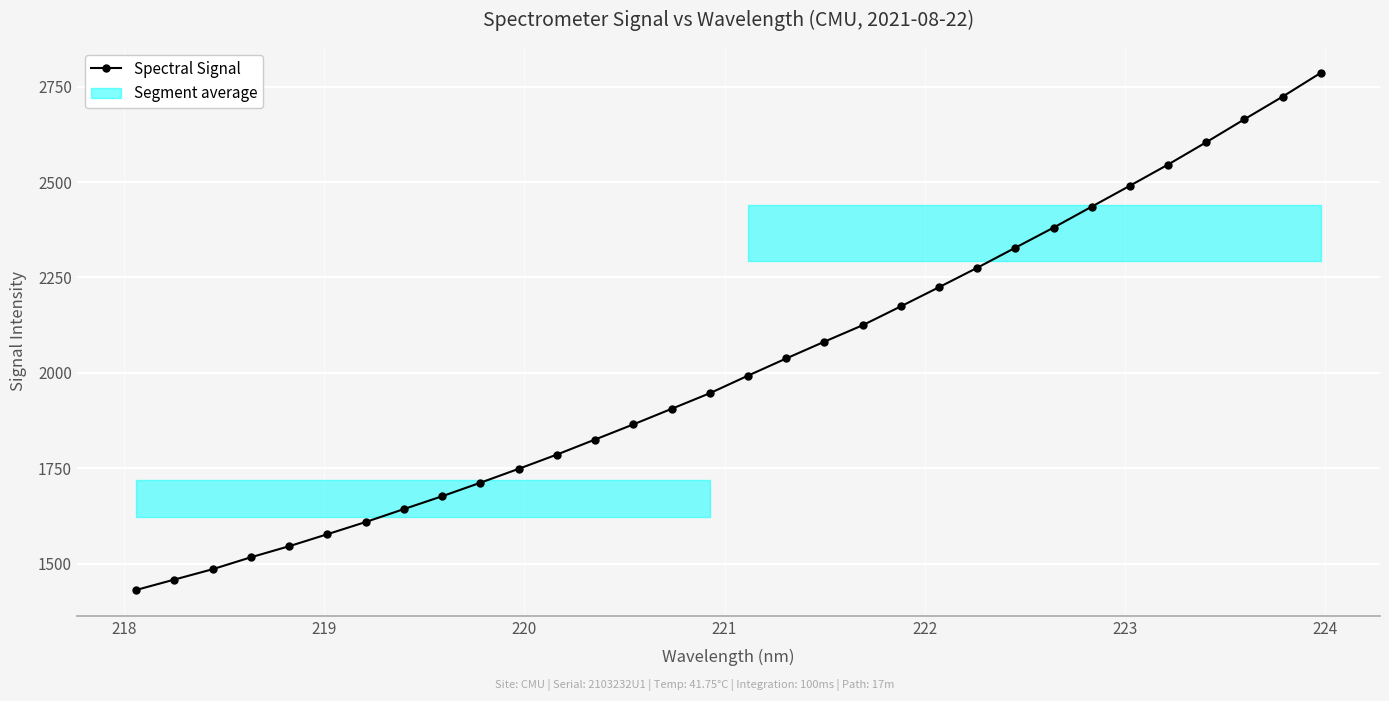

What is the highest value of the Spectral Signal series?

2786.2